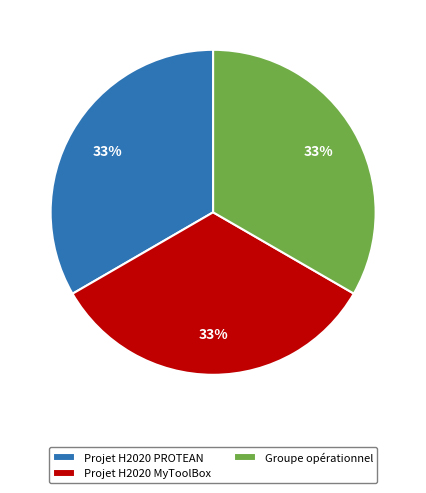

To the nearest percent, what is the combined percentage of Projet H2020 MyToolBox and Groupe opérationnel?

67%